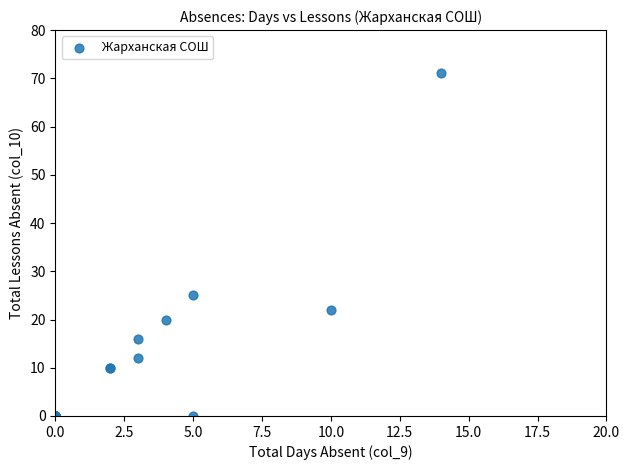

What Y value in the scatter plot is closest to 35?

25